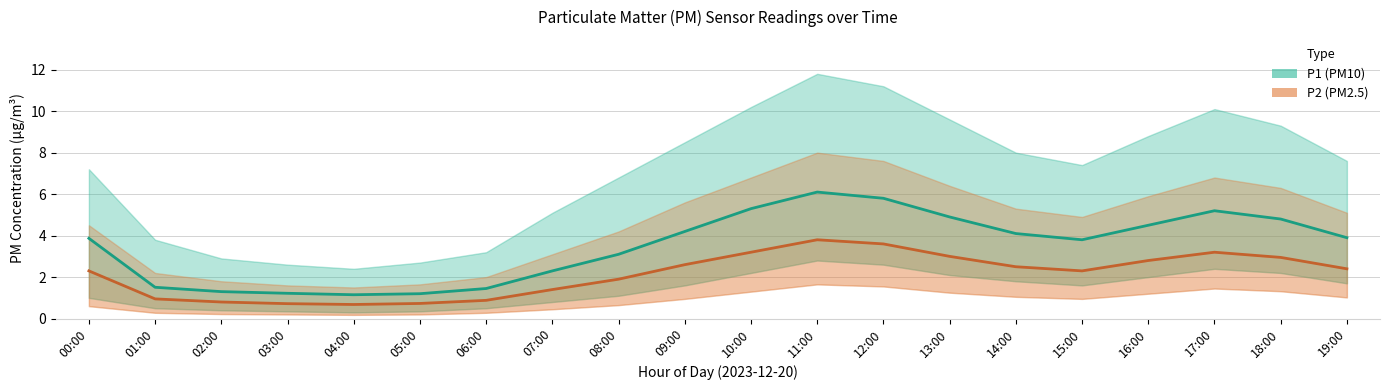

True or false: P1 (PM10) and P2 (PM2.5) cross at least once.

False